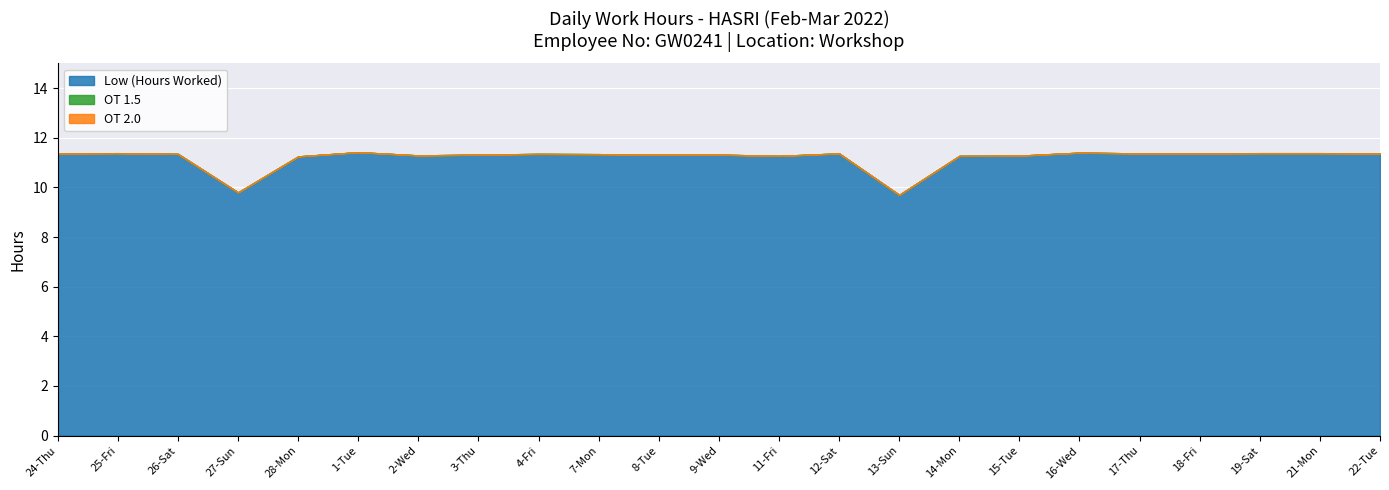

Reading left to right, what are all the values shown in this chart?

Low (Hours Worked): 24-Thu=11.4	25-Fri=11.4	26-Sat=11.3	27-Sun=9.8	28-Mon=11.2	1-Tue=11.4	2-Wed=11.3	3-Thu=11.3	4-Fri=11.3	7-Mon=11.3	8-Tue=11.3	9-Wed=11.3	11-Fri=11.3	12-Sat=11.4	13-Sun=9.7	14-Mon=11.3	15-Tue=11.3	16-Wed=11.4	17-Thu=11.4	18-Fri=11.4	19-Sat=11.4	21-Mon=11.4	22-Tue=11.4
OT 1.5: 24-Thu=0.0	25-Fri=0.0	26-Sat=0.0	27-Sun=0.0	28-Mon=0.0	1-Tue=0.0	2-Wed=0.0	3-Thu=0.0	4-Fri=0.0	7-Mon=0.0	8-Tue=0.0	9-Wed=0.0	11-Fri=0.0	12-Sat=0.0	13-Sun=0.0	14-Mon=0.0	15-Tue=0.0	16-Wed=0.0	17-Thu=0.0	18-Fri=0.0	19-Sat=0.0	21-Mon=0.0	22-Tue=0.0
OT 2.0: 24-Thu=0.0	25-Fri=0.0	26-Sat=0.0	27-Sun=0.0	28-Mon=0.0	1-Tue=0.0	2-Wed=0.0	3-Thu=0.0	4-Fri=0.0	7-Mon=0.0	8-Tue=0.0	9-Wed=0.0	11-Fri=0.0	12-Sat=0.0	13-Sun=0.0	14-Mon=0.0	15-Tue=0.0	16-Wed=0.0	17-Thu=0.0	18-Fri=0.0	19-Sat=0.0	21-Mon=0.0	22-Tue=0.0